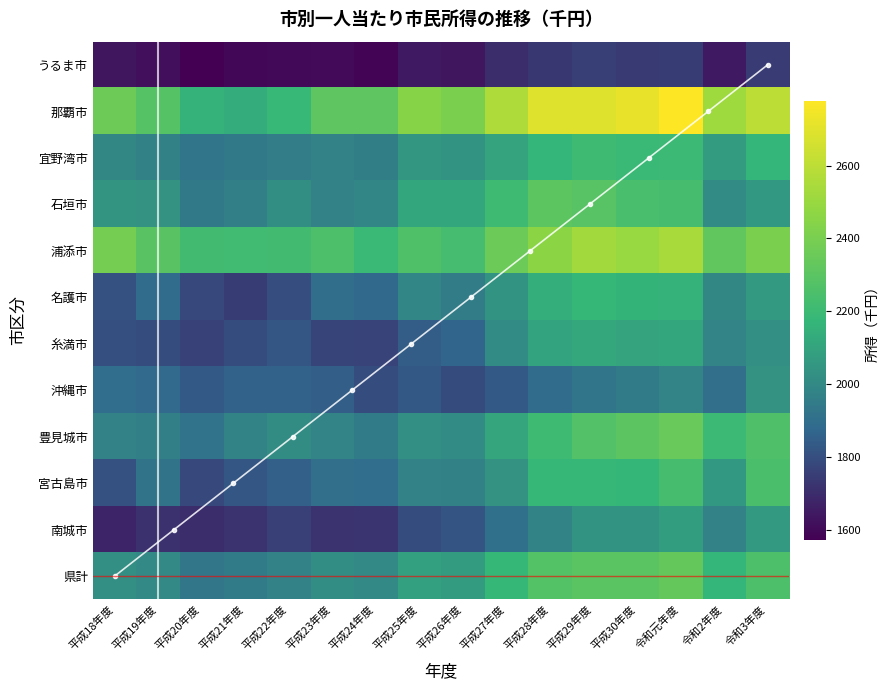

What is the greatest value displayed?

2778.2